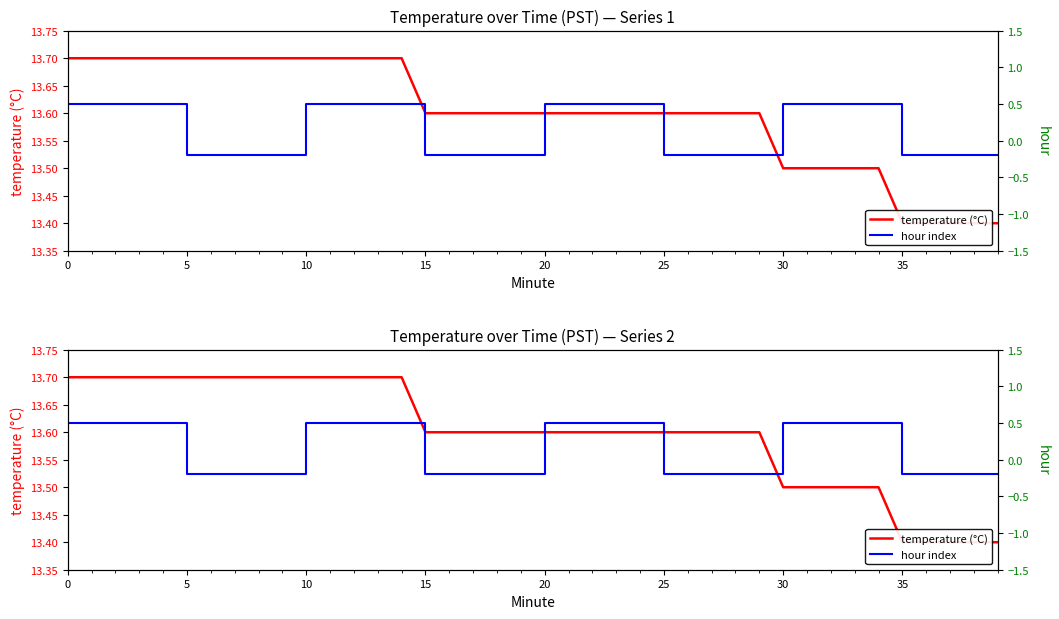

True or false: hour index and temperature (°C) cross at least once.

False